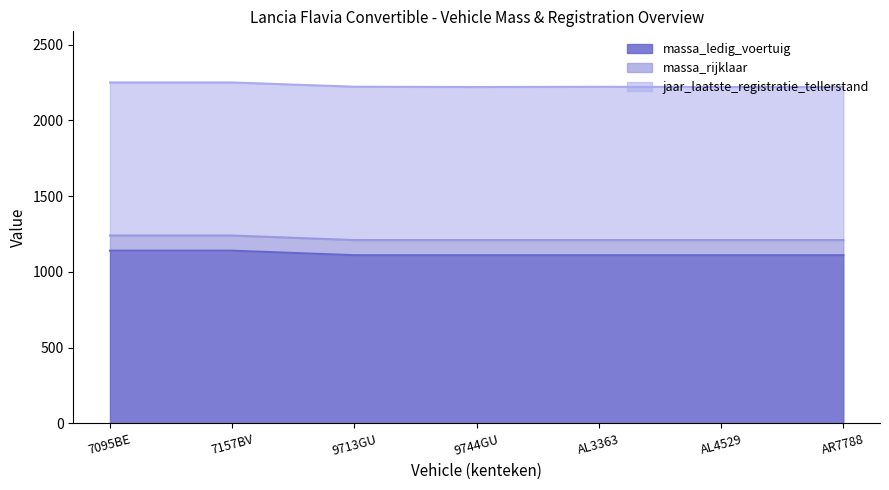

What is the value of the massa_rijklaar point at the 5th from the left?

1210